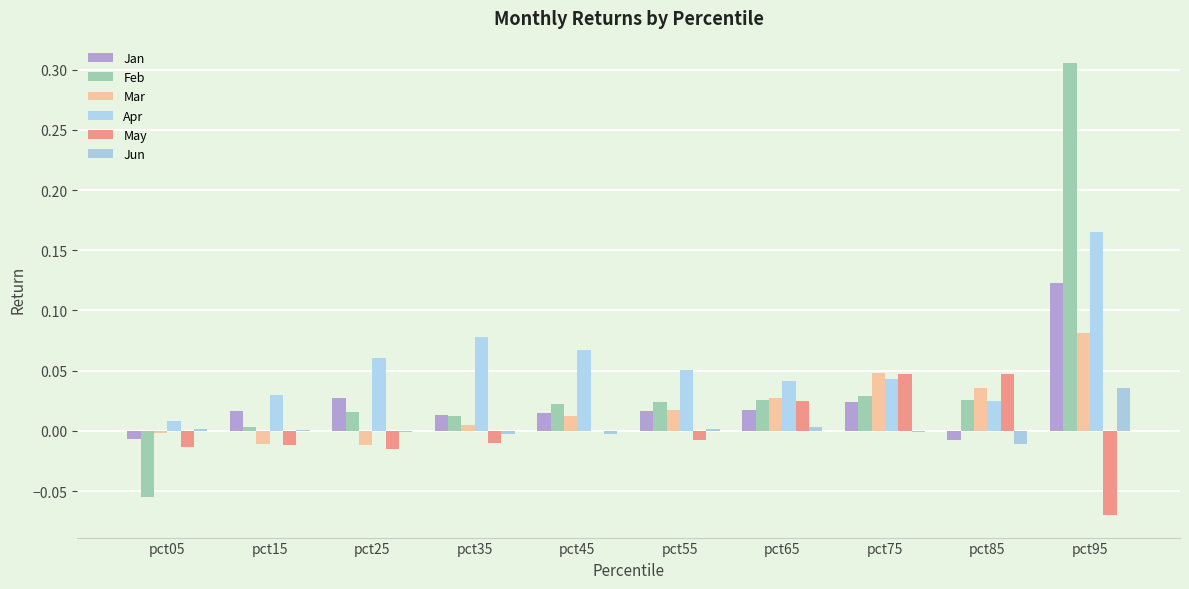

What is the difference between the Apr values at pct45 and pct95?

0.1